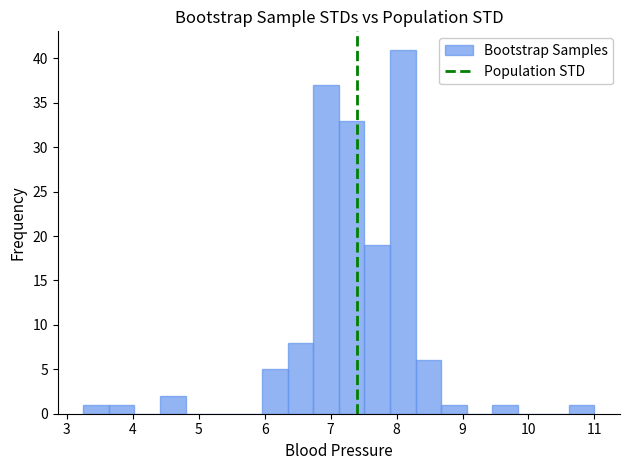

Read against the x-axis, roughly where is the centre of the tallest bar?

8.1